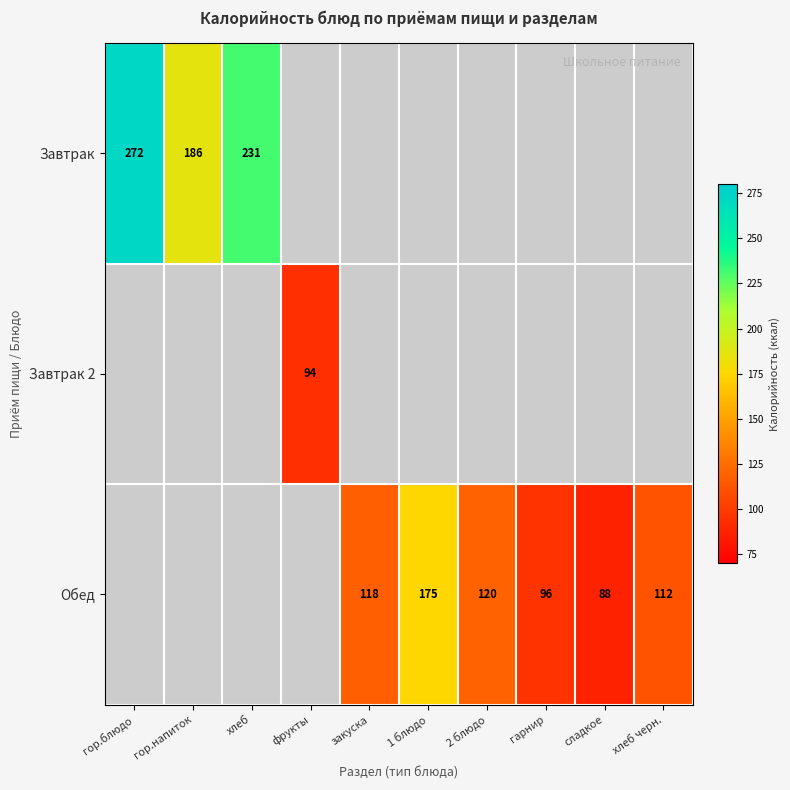

True or false: Завтрак 2 has a value of 27 at фрукты.

False